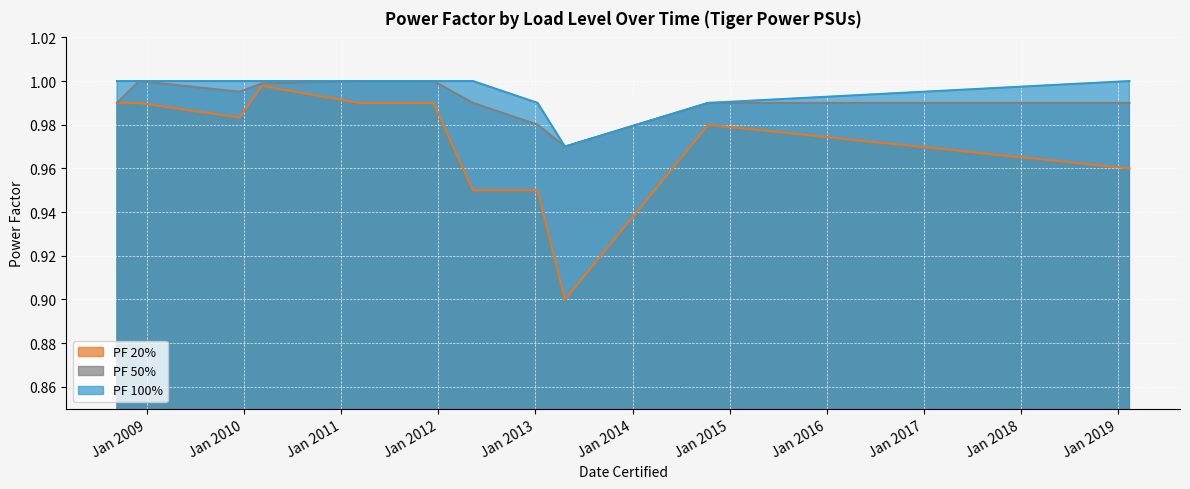

How many interior local peaks does the PF 20% series have?

2